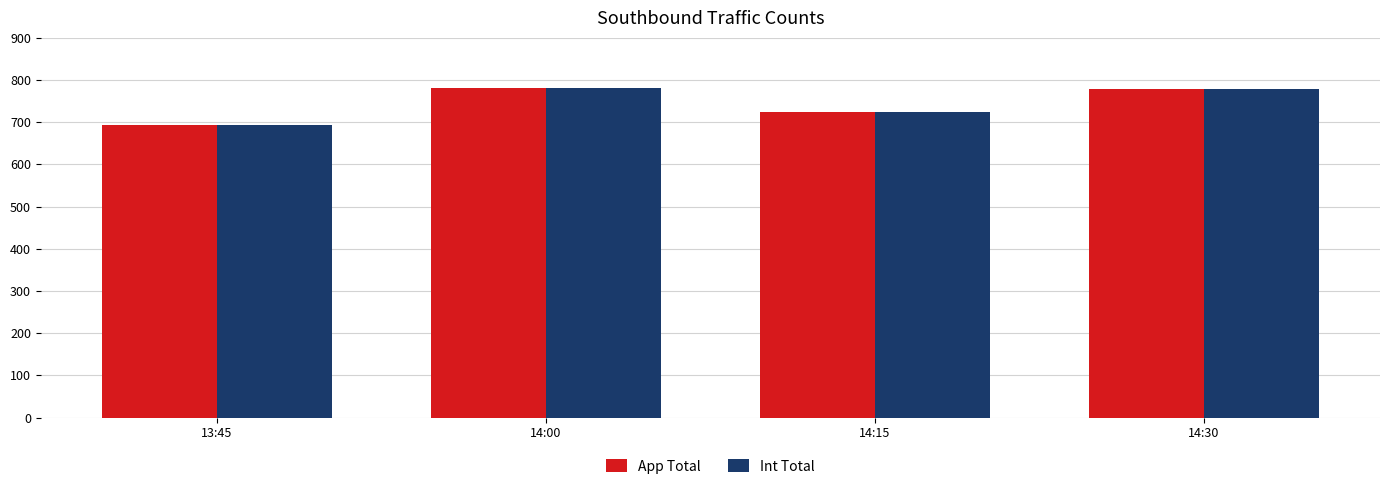

At which label does App Total reach its minimum?

13:45